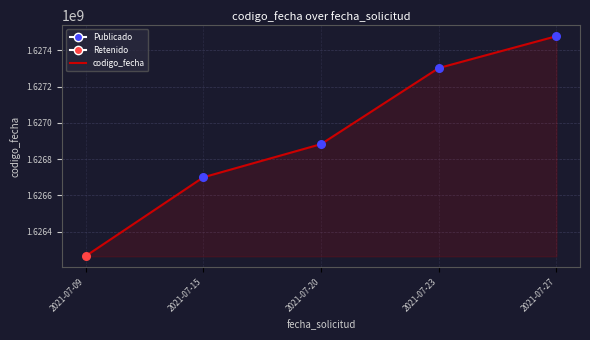

What is the change in value from 2021-07-20 to 2021-07-27?

+594941